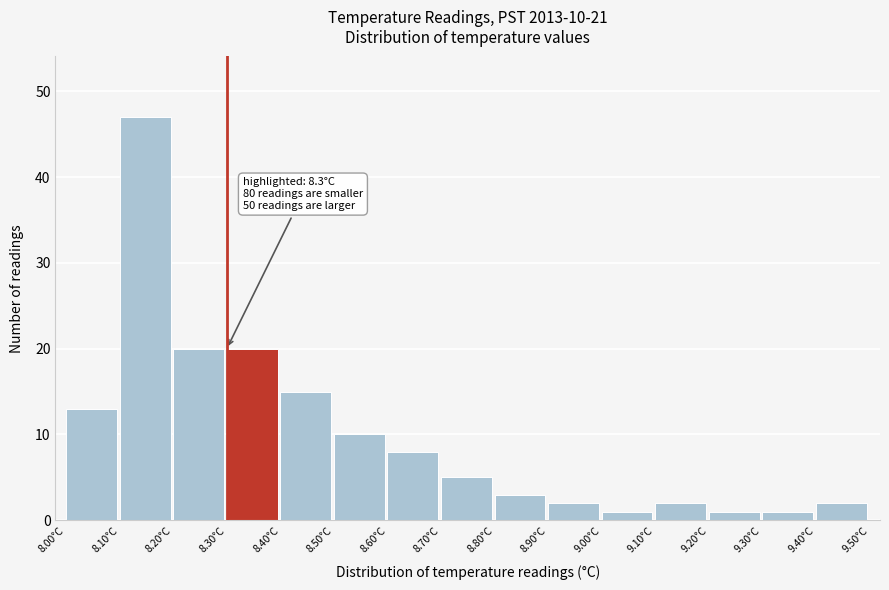

Which range on the x-axis has the tallest bar?

8.1 to 8.2